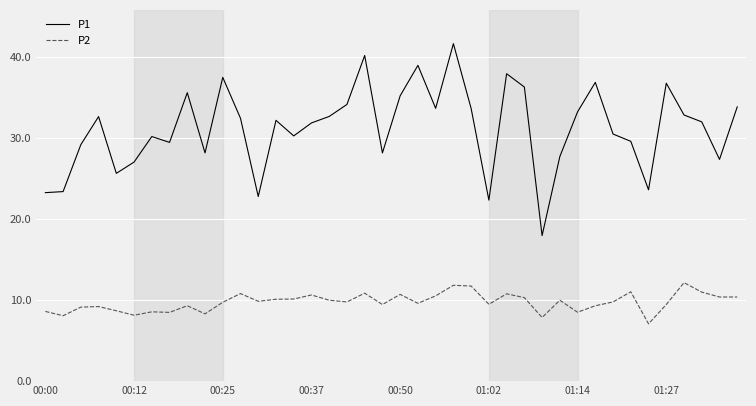

What is the difference between the maximum and minimum values in the P1 series?

23.7